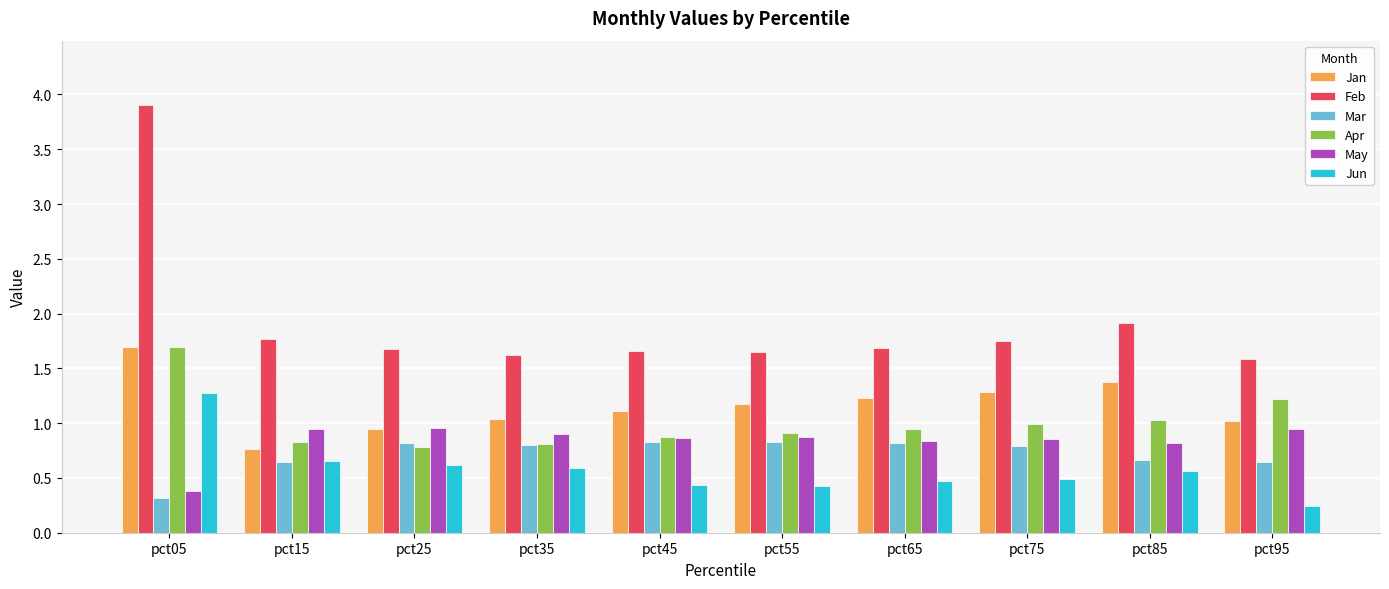

Rank the series at pct95 from lowest to highest value.

Jun, Mar, May, Jan, Apr, Feb